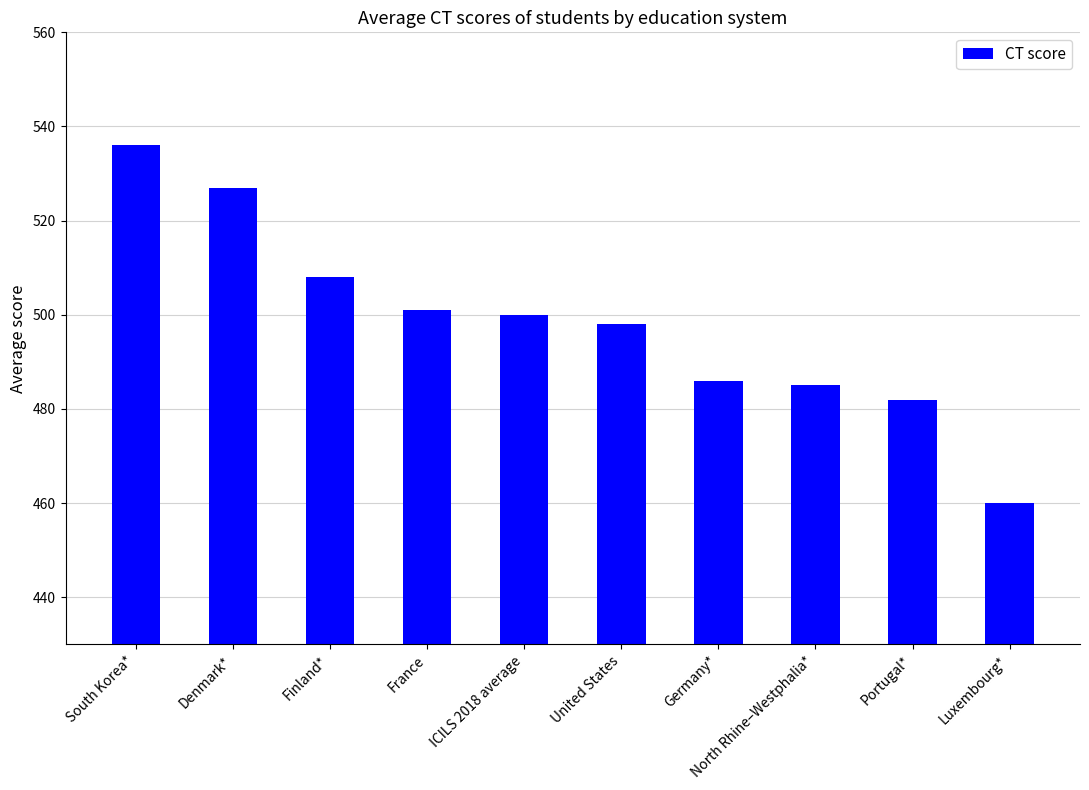

What is the label of the 7th bar from the right?

France